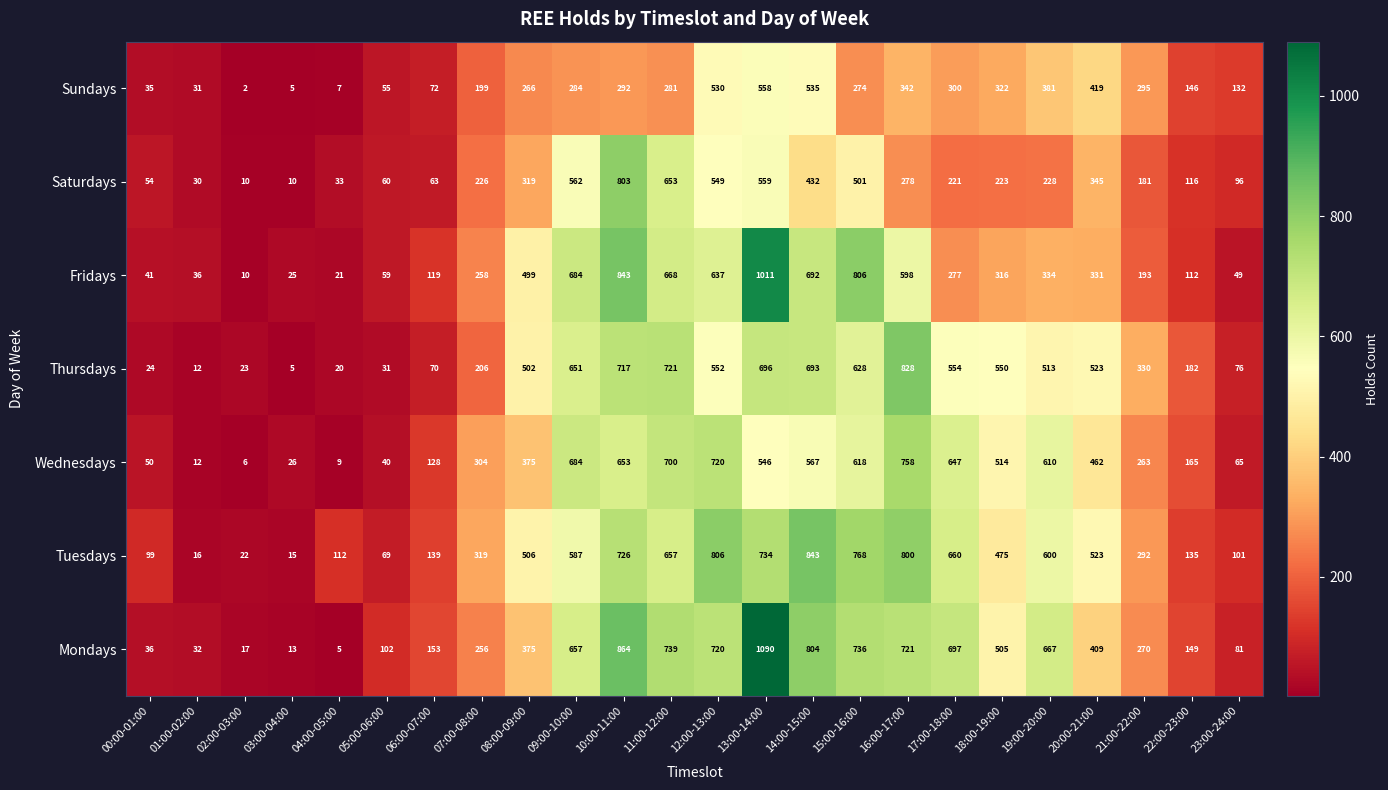

Which series has the largest total across all categories?

Mondays